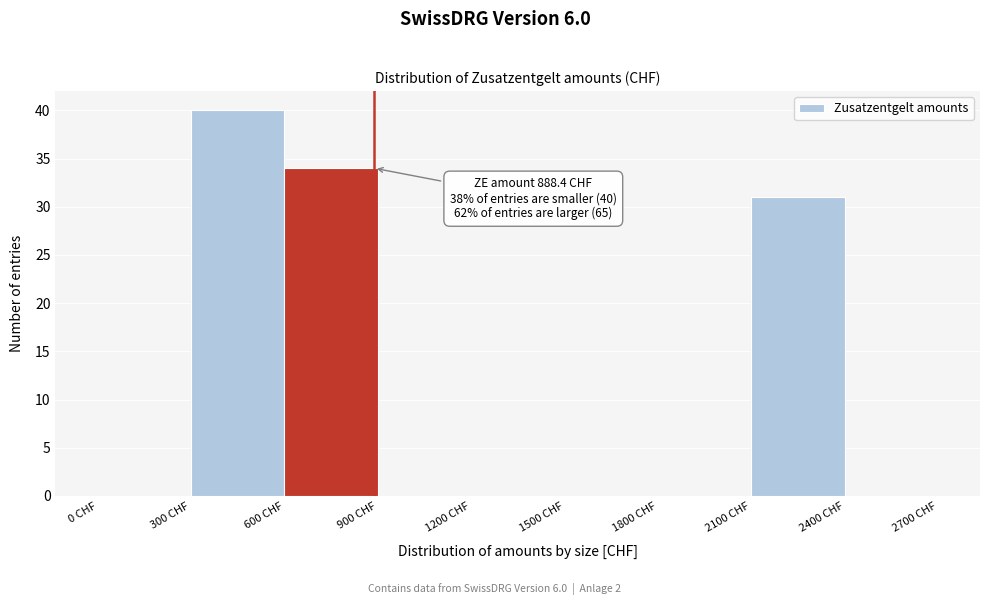

Over which range of the x-axis is the bar tallest?

300 to 600